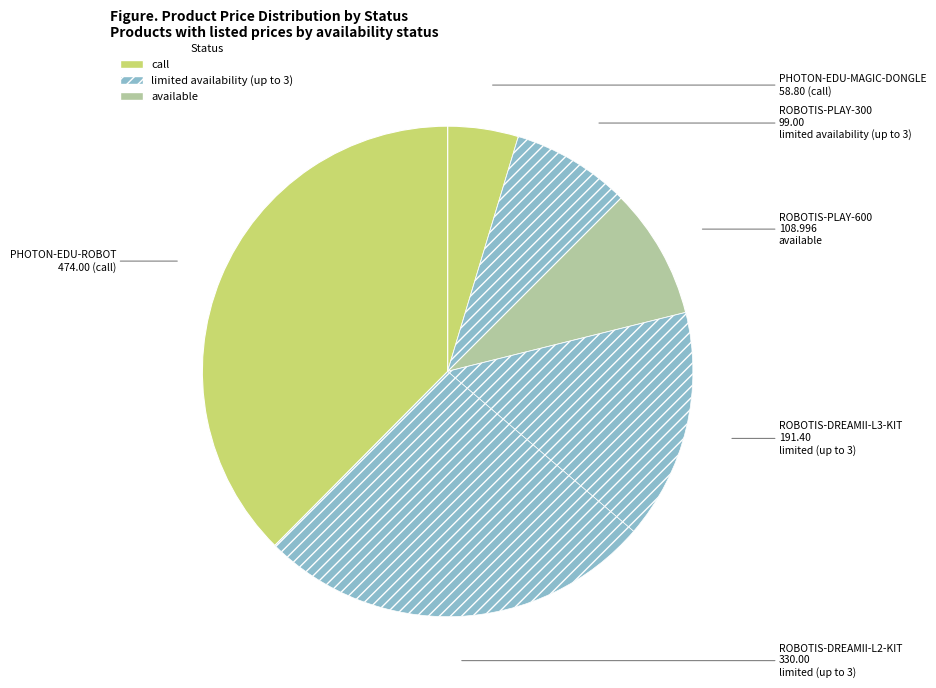

Rank the categories by value from highest to lowest.

PHOTON-EDU-ROBOT (call), ROBOTIS-DREAMII-L2-KIT (limited, up to 3), ROBOTIS-DREAMII-L3-KIT (limited, up to 3), ROBOTIS-PLAY-600 (available), ROBOTIS-PLAY-300 (limited, up to 3), PHOTON-EDU-MAGIC-DONGLE (call)